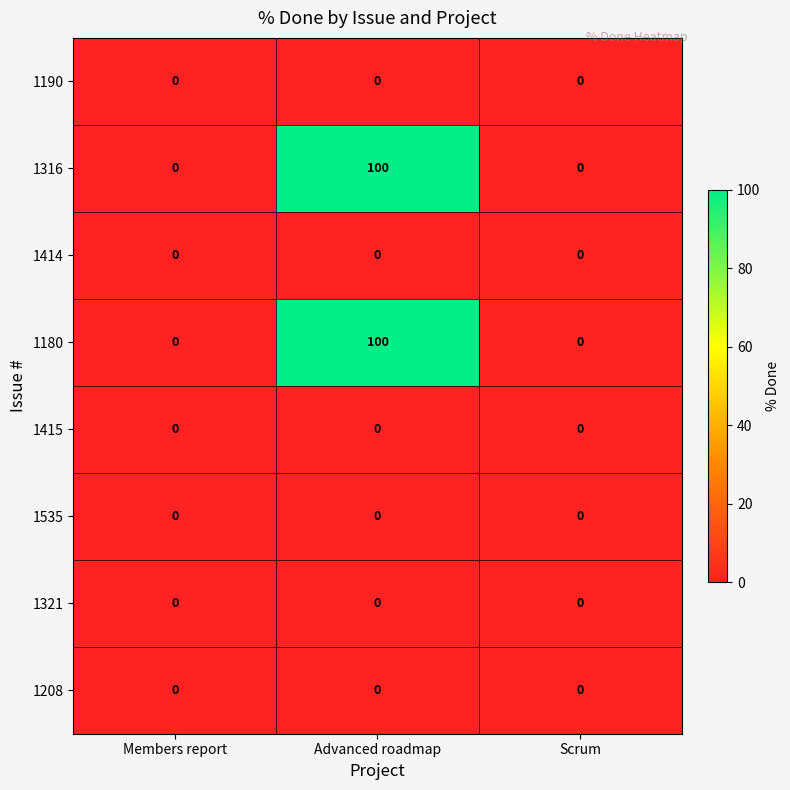

True or false: 1316 has a value of 100 at Advanced roadmap.

True